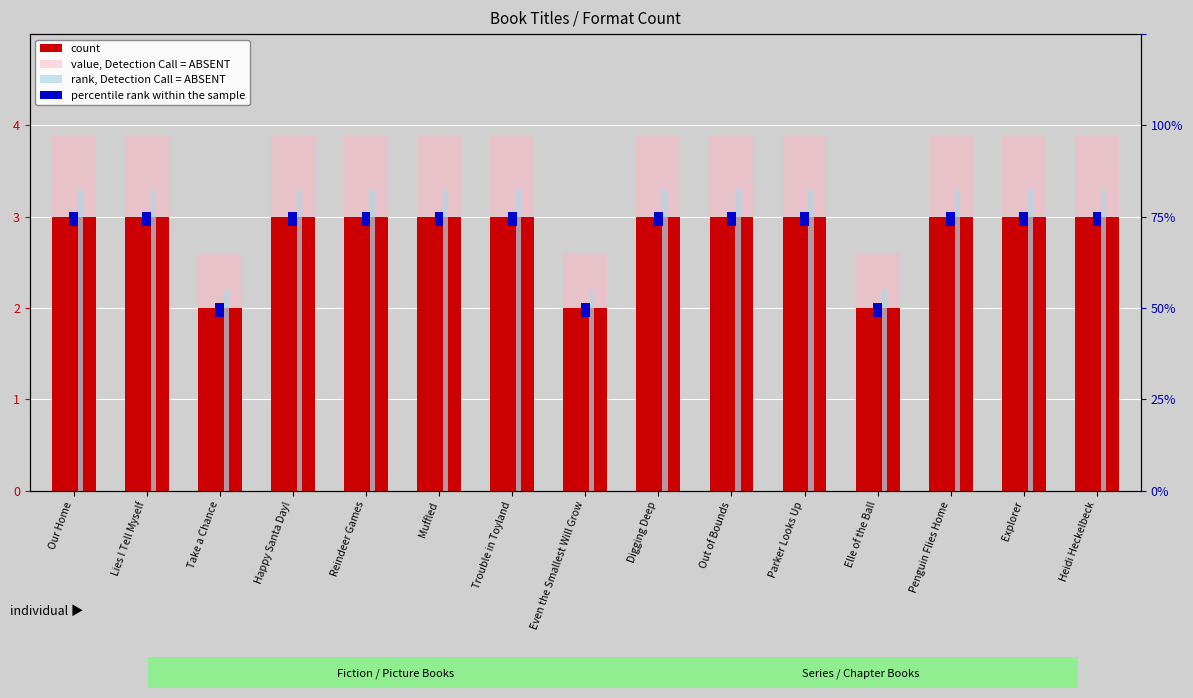

Which label corresponds to the largest value in the chart?

Our Home